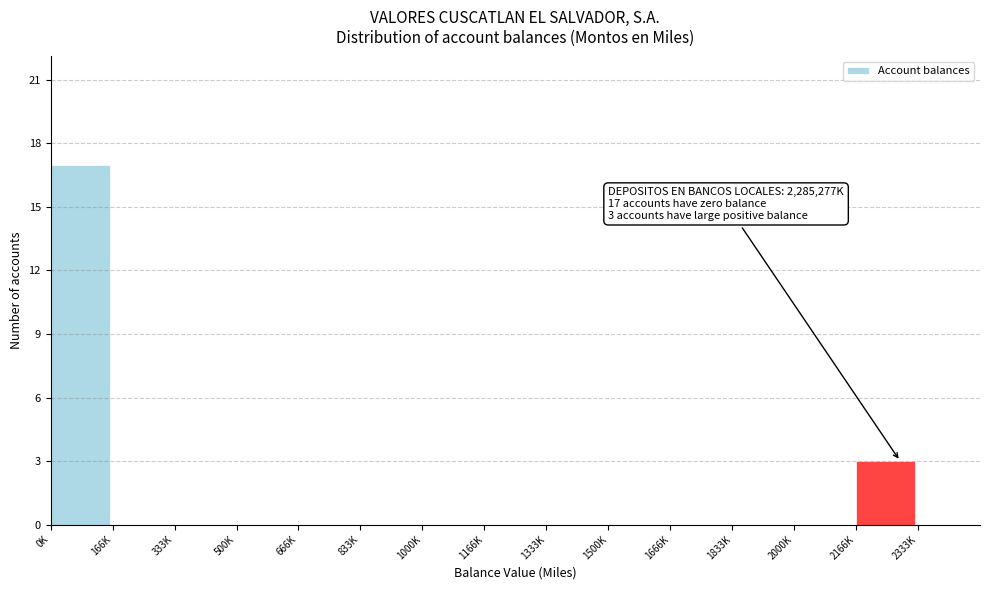

Reading right to left, list all the values displayed in this chart.

2333K=0	2166K=3	2000K=0	1833K=0	1666K=0	1500K=0	1333K=0	1166K=0	1000K=0	833K=0	666K=0	500K=0	333K=0	166K=0	0K=17